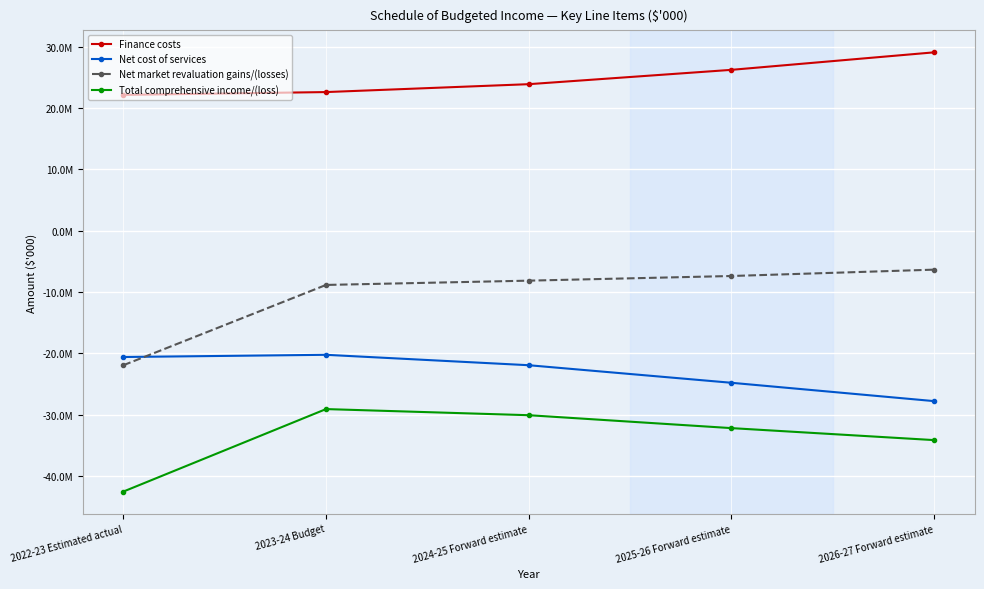

Which has a higher value, 2022-23 Estimated actual or 2024-25 Forward estimate?

2024-25 Forward estimate